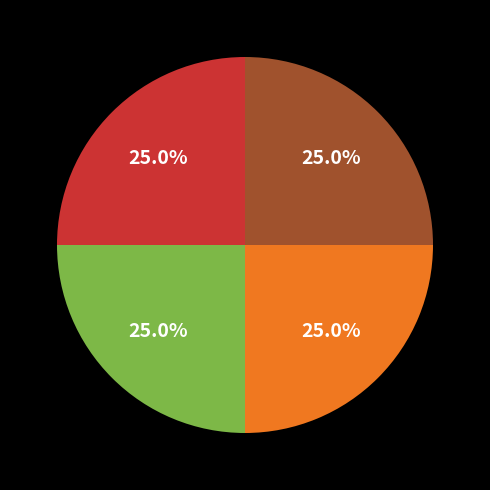

Does any single category account for the majority?

No